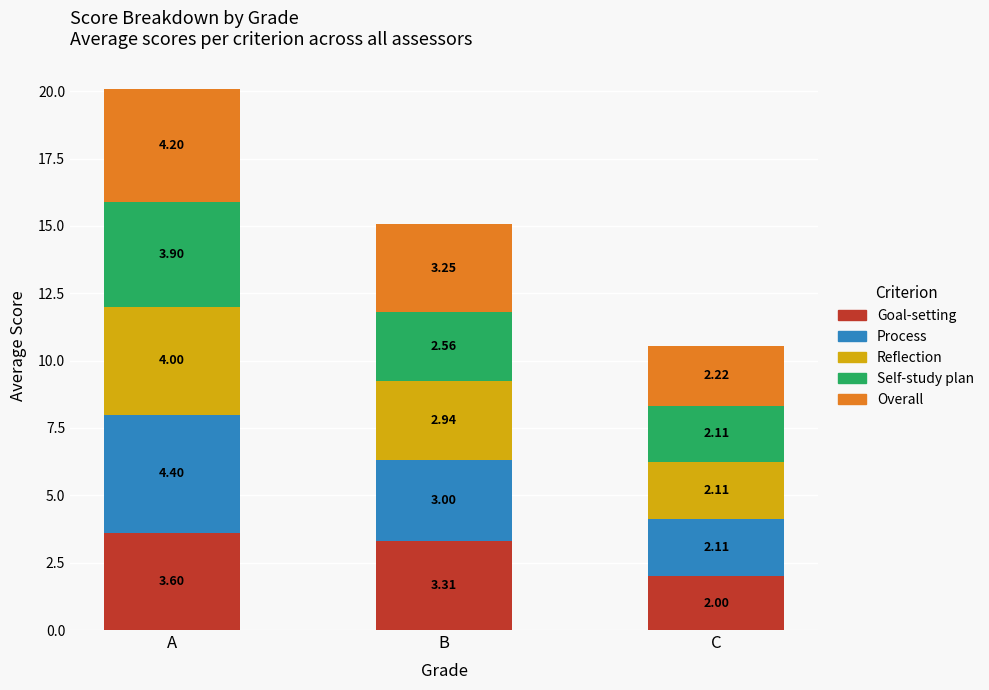

What is the sum of the Goal-setting values at A and C?

5.6